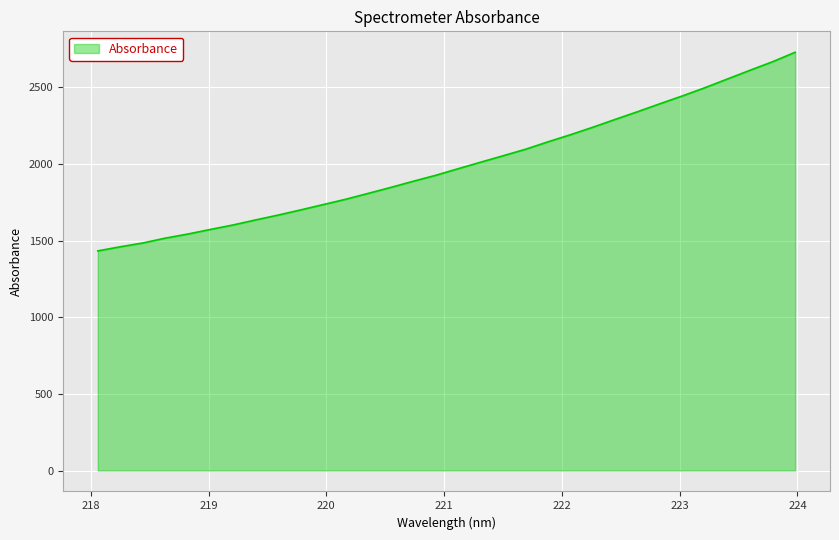

What is the smallest value displayed?

1433.4